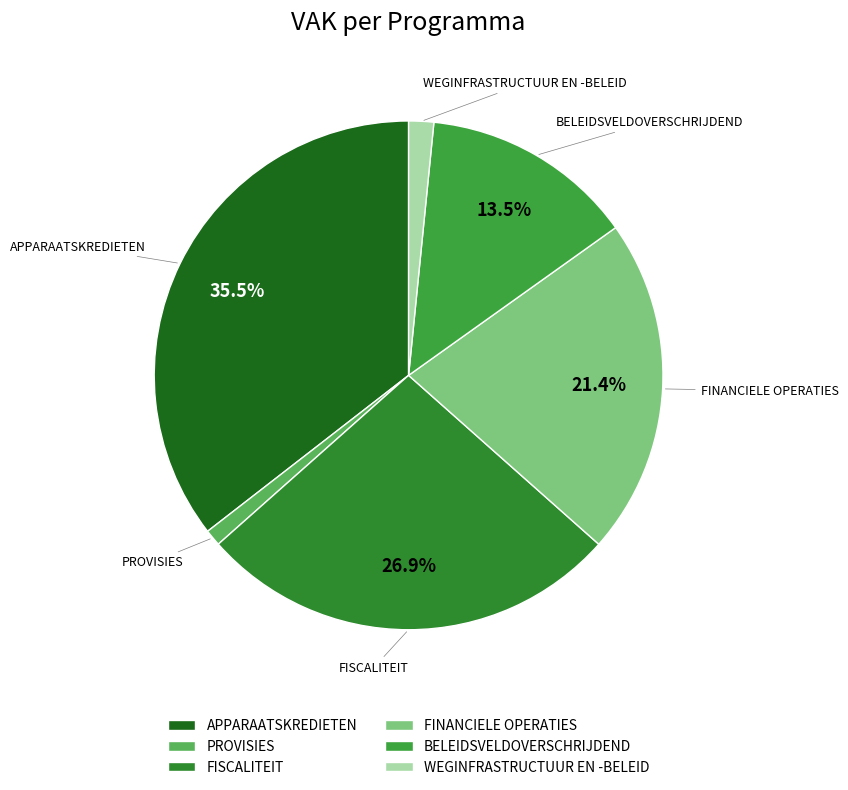

To the nearest percent, what percentage of the pie is PROVISIES?

1%